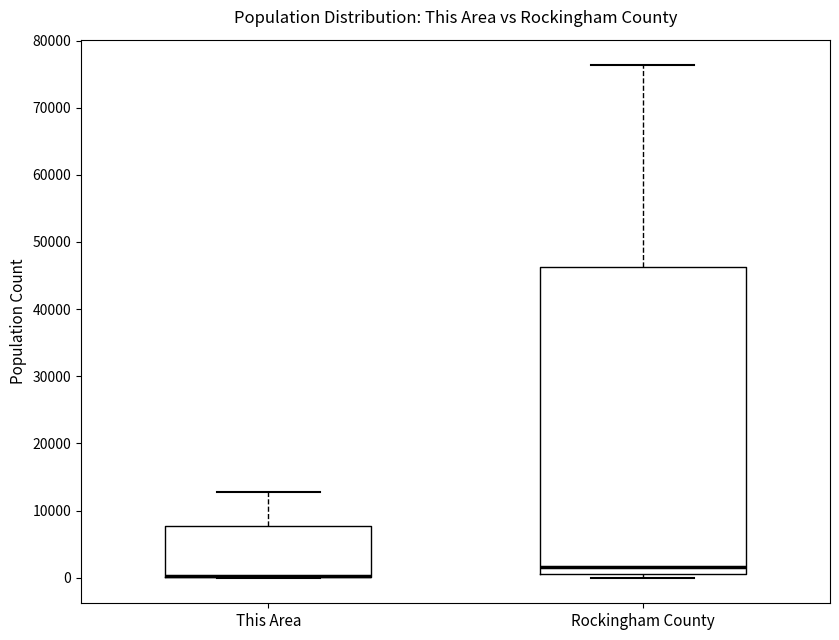

Comparing the boxes themselves (not the whiskers), which one is the tallest?

Rockingham County